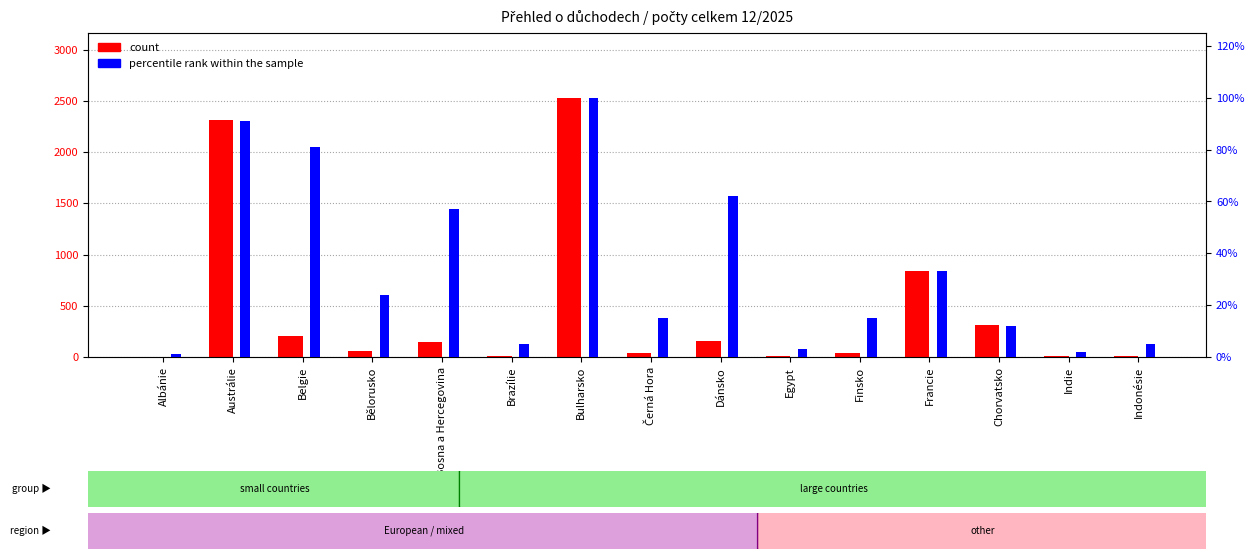

Reading left to right, list all the values displayed in this chart.

count: 4	2313	205	62	143	13	2529	38	156	7	37	843	316	6	13
percentile rank within the sample: 1	91	81	24	57	5	100	15	62	3	15	33	12	2	5